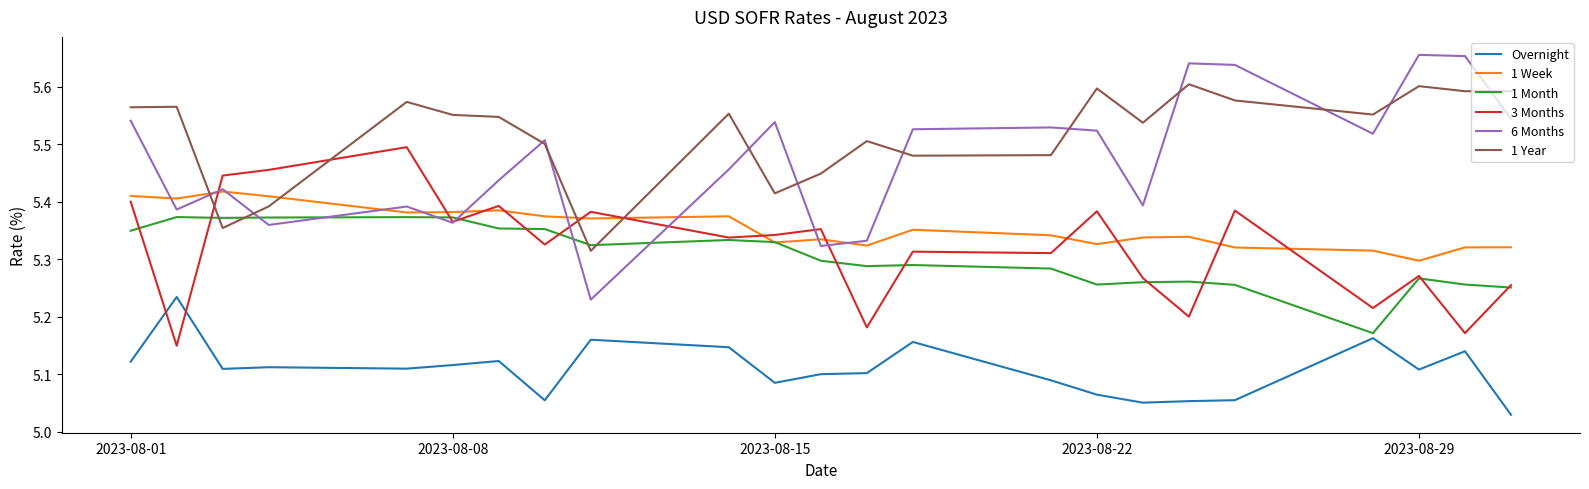

Which series ends up on top after the final intersection of 1 Week and 1 Year?

1 Year